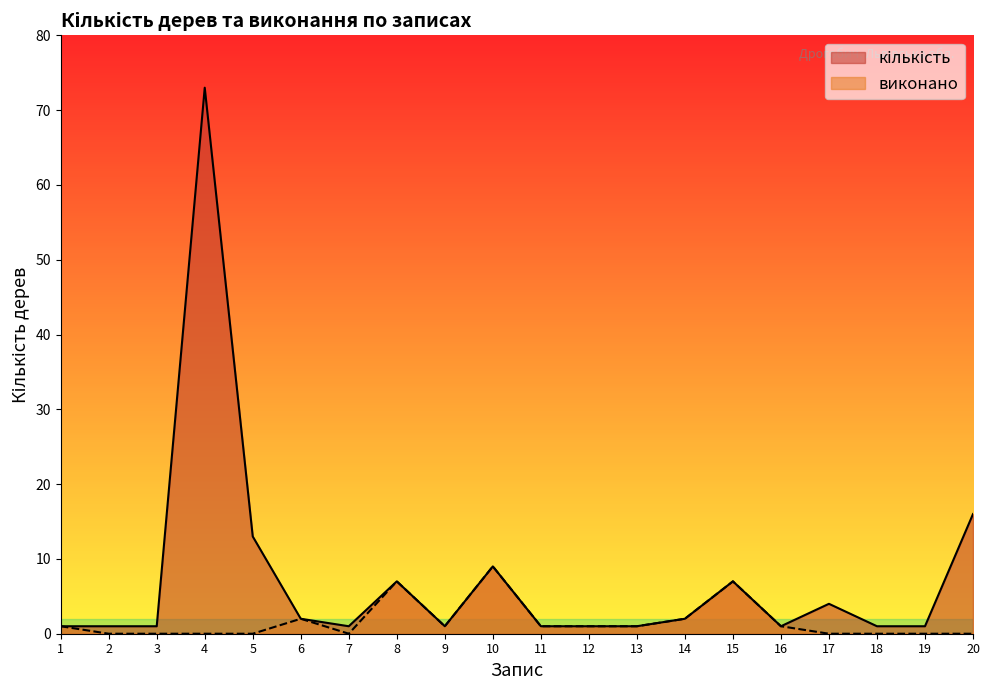

True or false: кількість and виконано intersect in this chart.

False